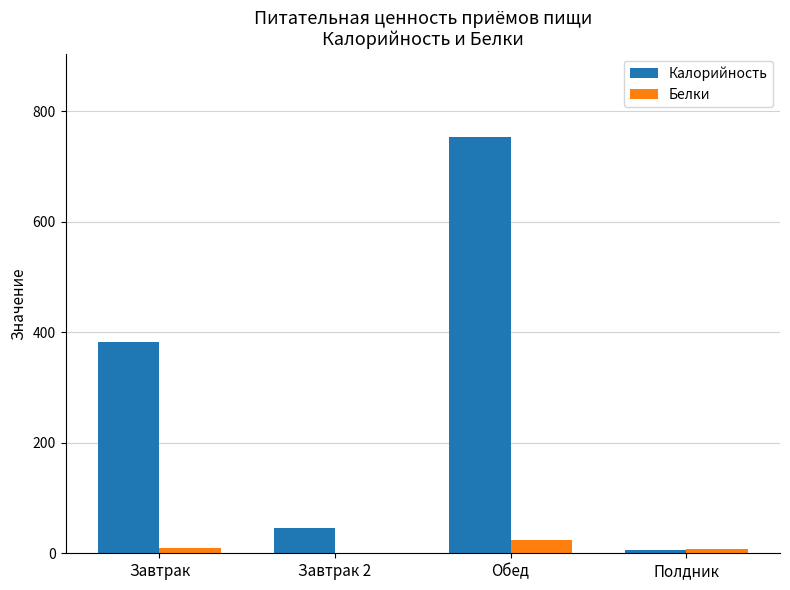

Which series has the largest total across all categories?

Калорийность